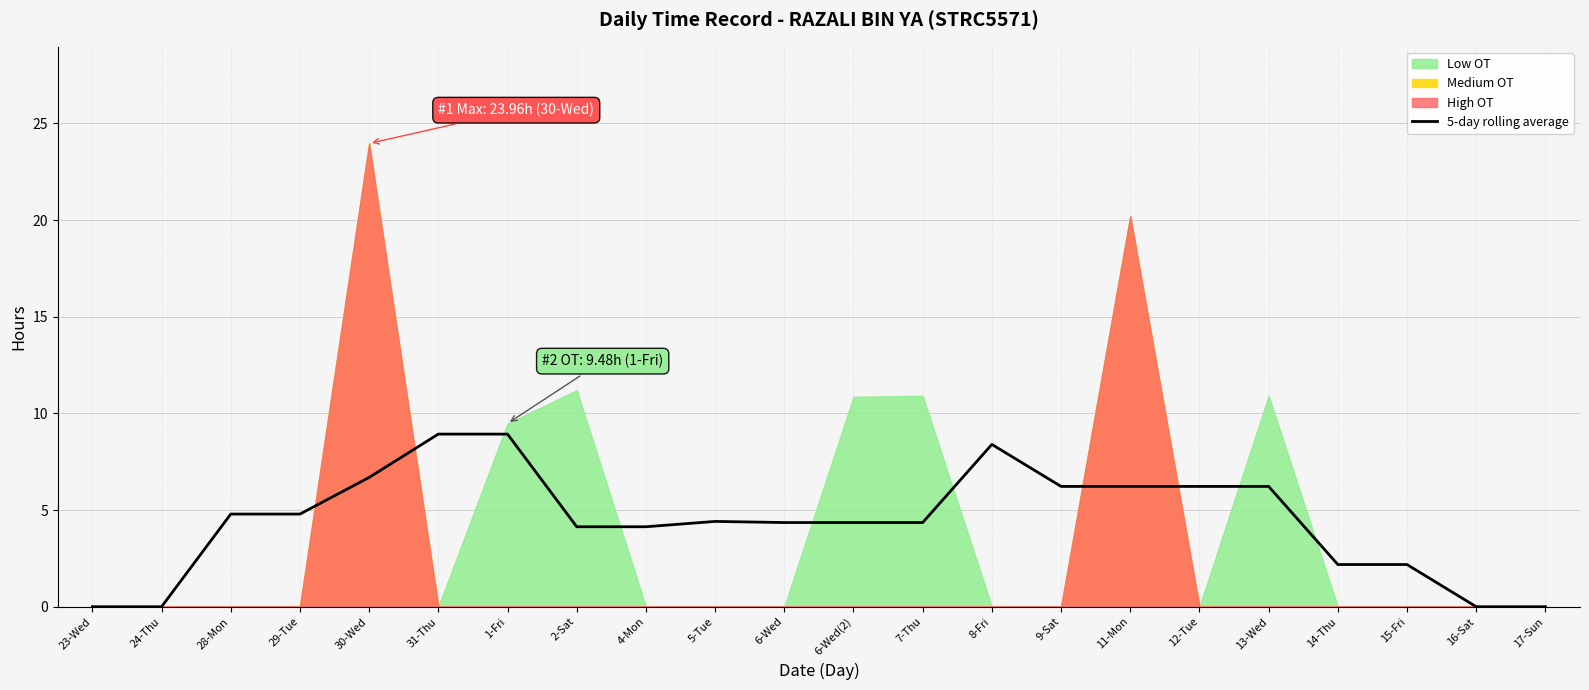

What is the highest value of the 5-day rolling average series?

8.9